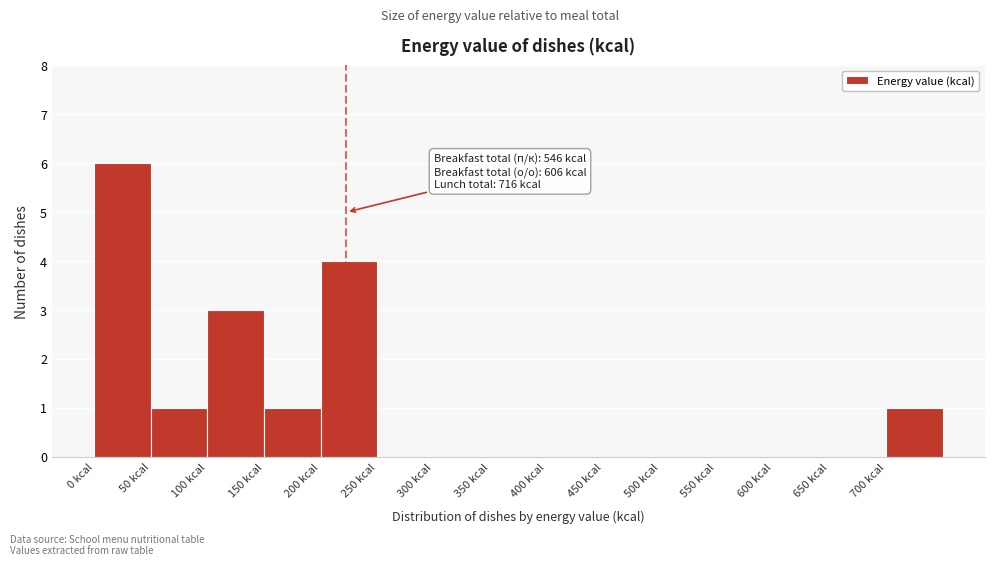

Over which range of the x-axis is the bar tallest?

0 to 50